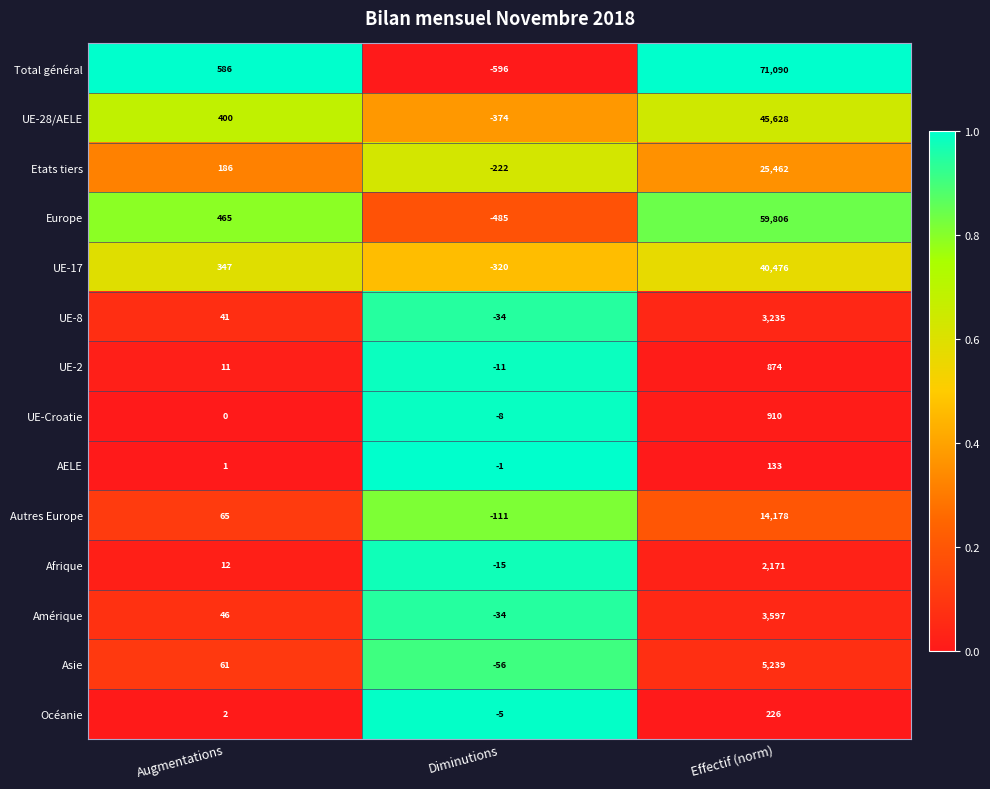

What is the greatest value displayed?

71090